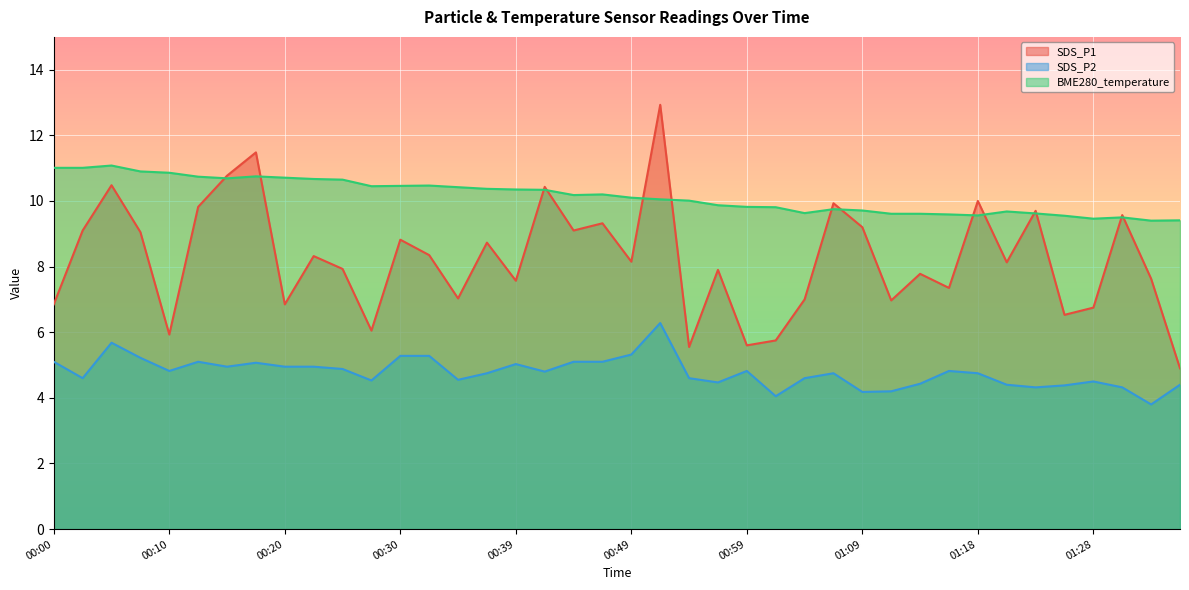

How many data points does each series have?

40